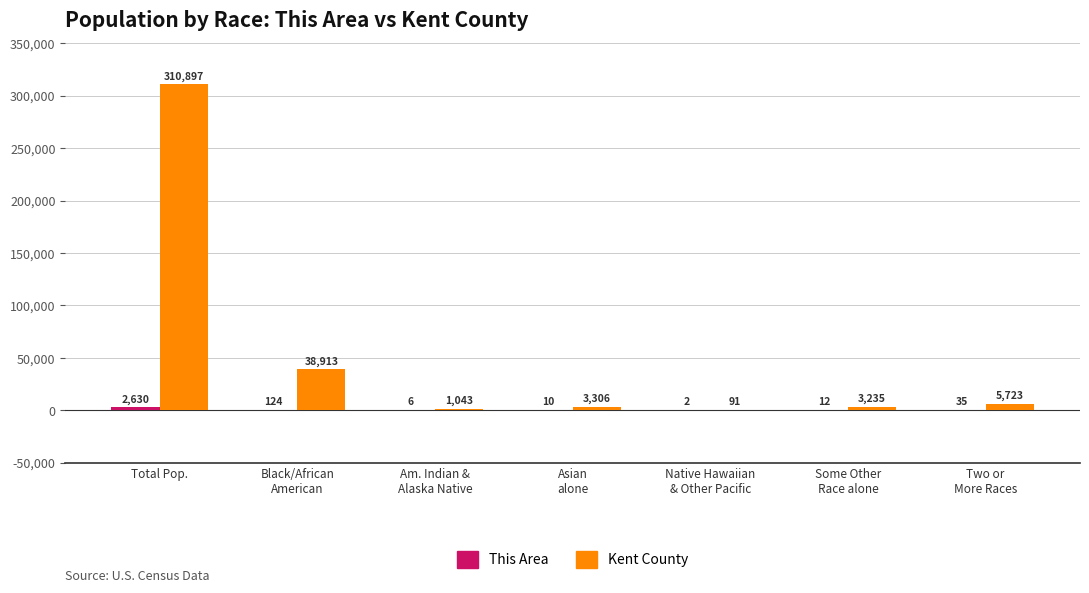

Are the bars grouped side by side (vs. stacked)?

Yes